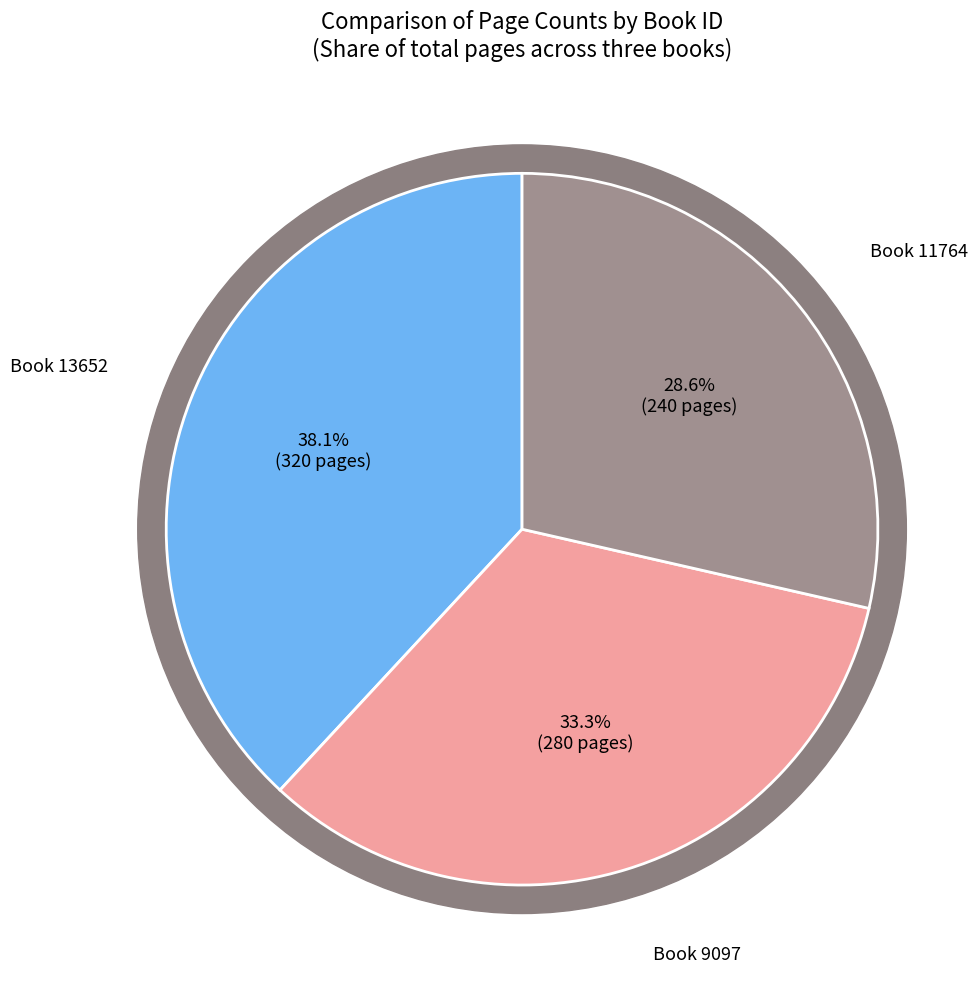

How many slices are in this pie chart?

3